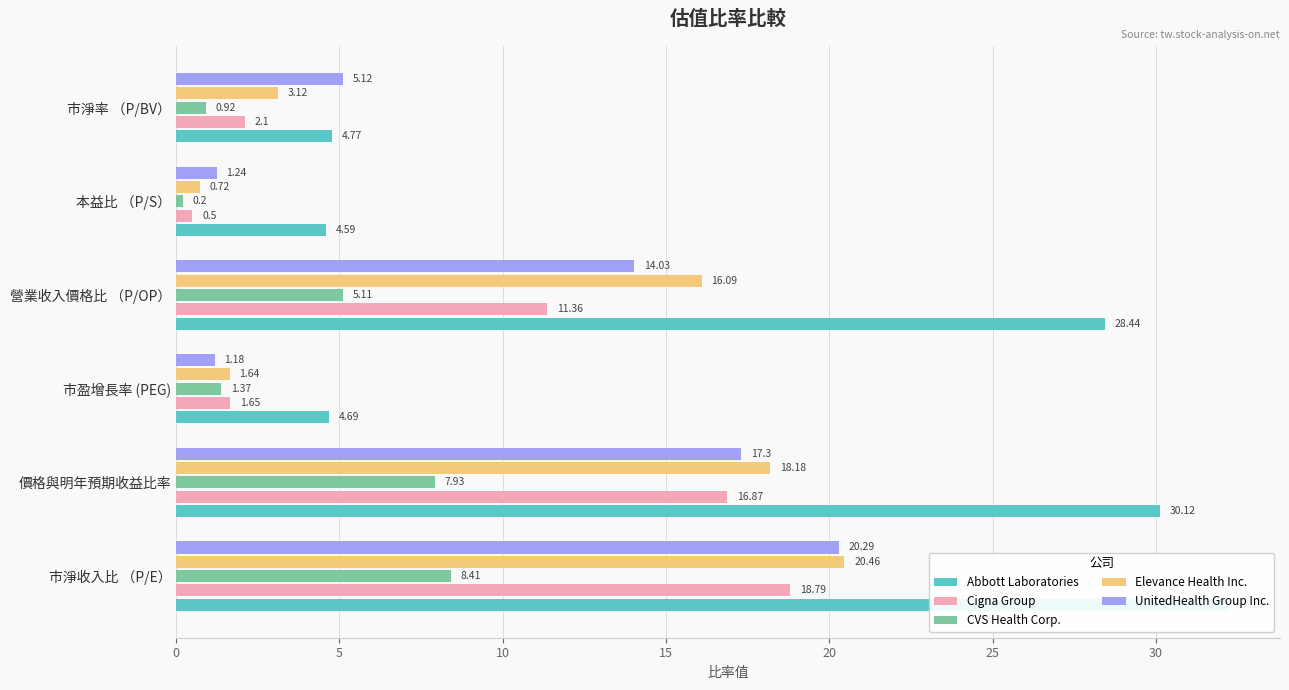

How many groups of bars are there?

6